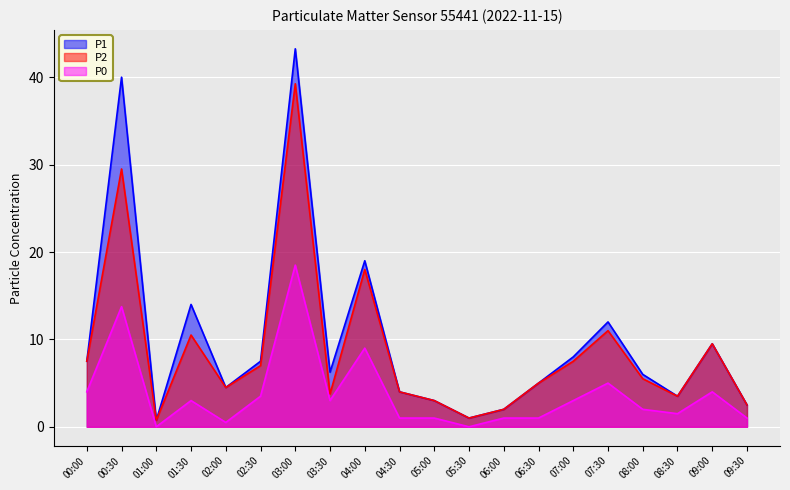

The P1 series shows 0.3 at 01:00. True or false?

False